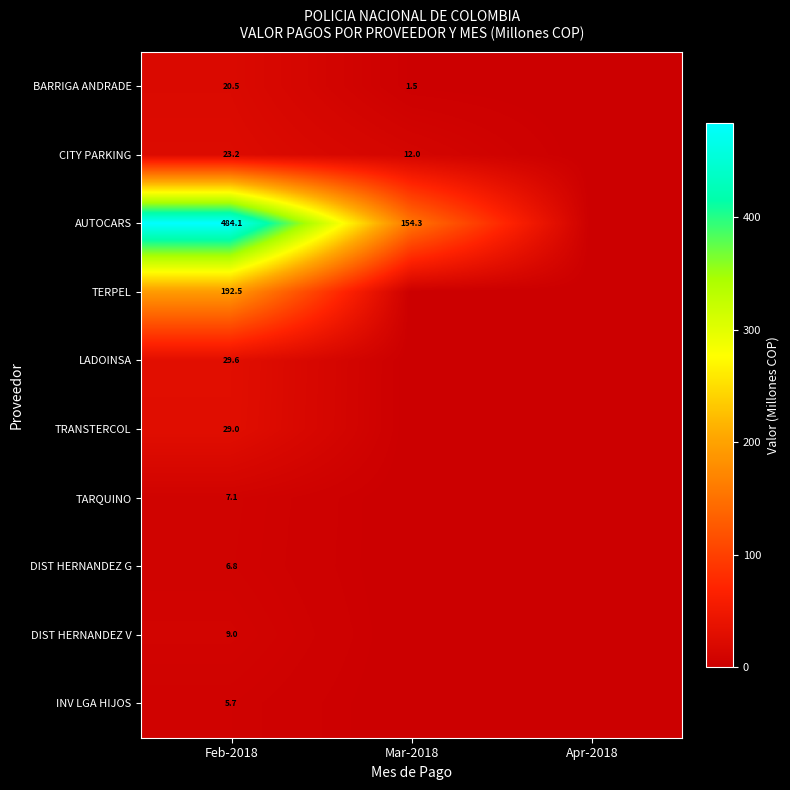

The CITY PARKING series shows 11.0 at Feb-2018. True or false?

False